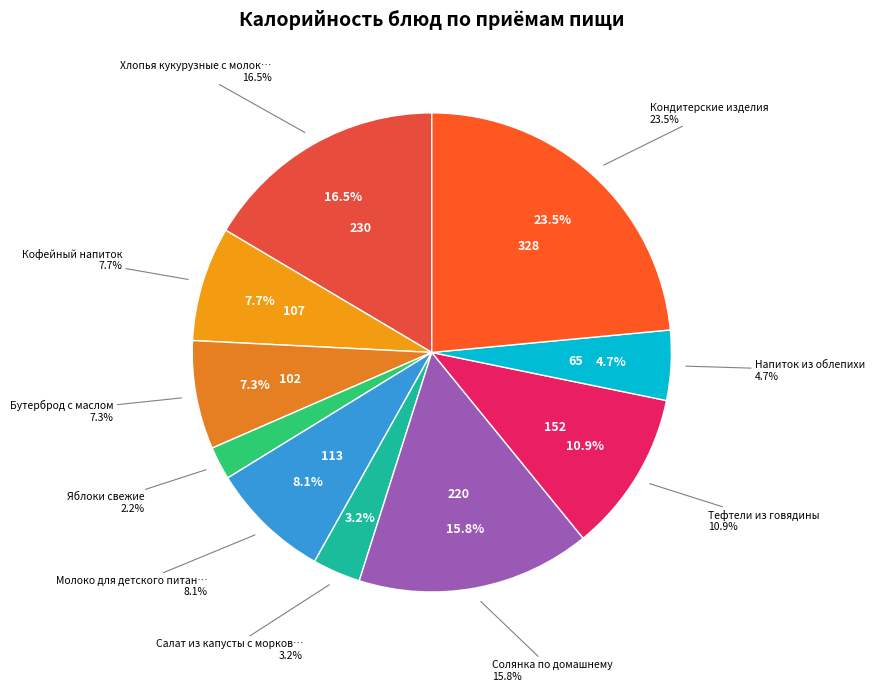

Which category has the biggest portion of the pie?

Кондитерские изделия